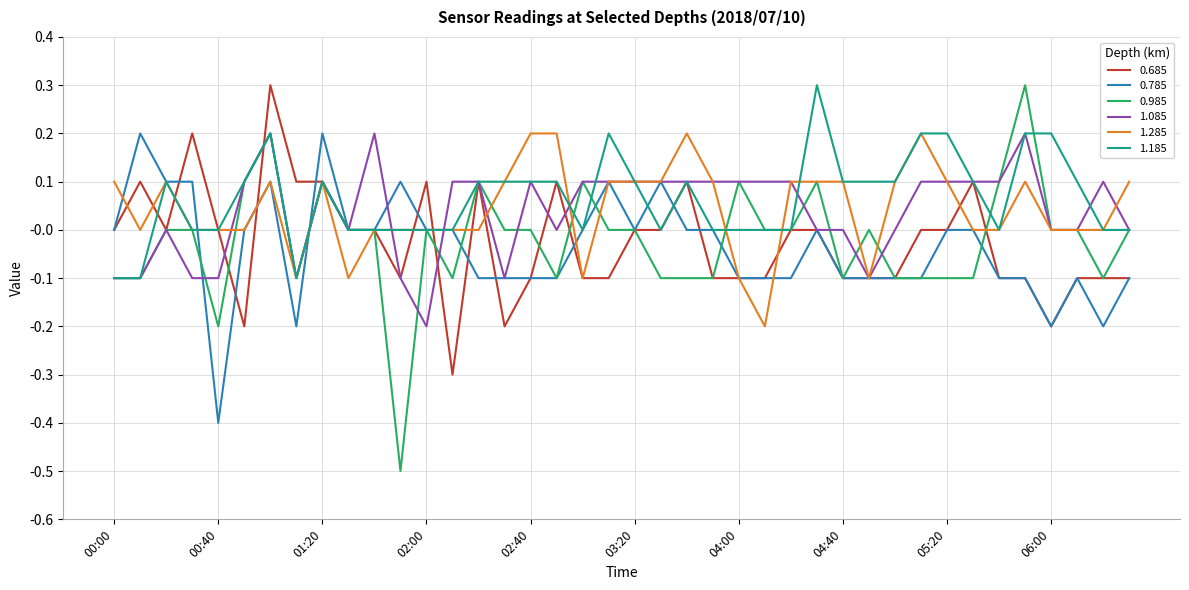

Which series has the widest spread of values?

0.985